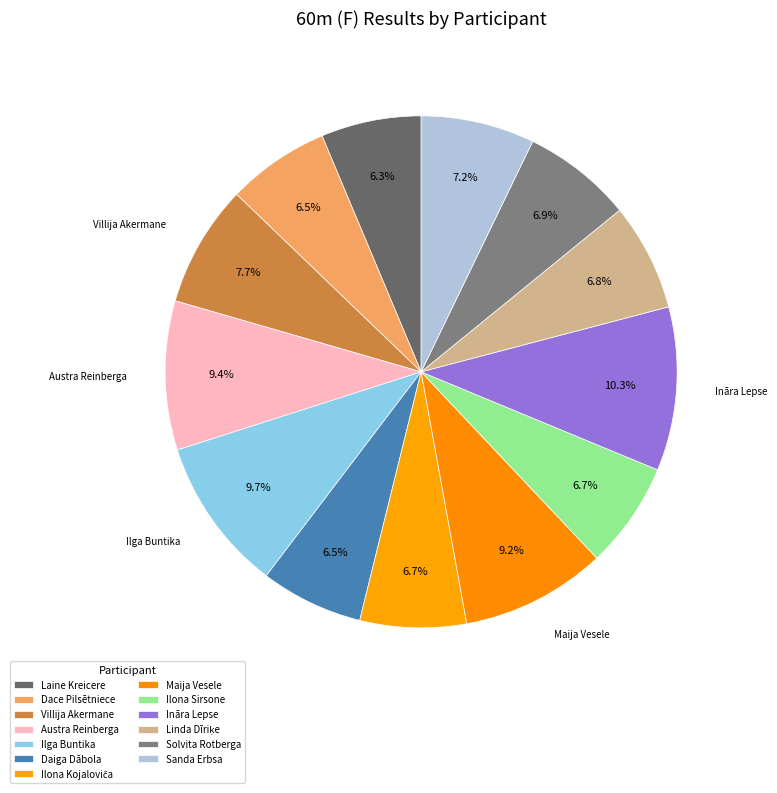

Count the number of slices in the pie.

13